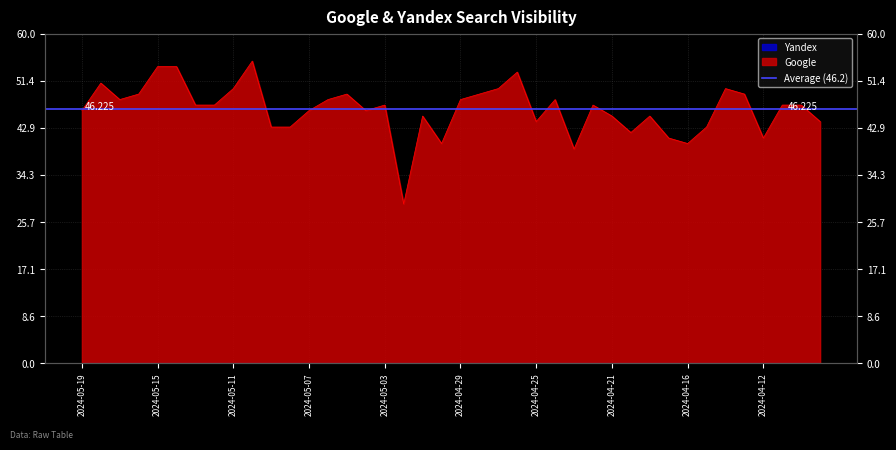

How many series are shown in this chart?

1